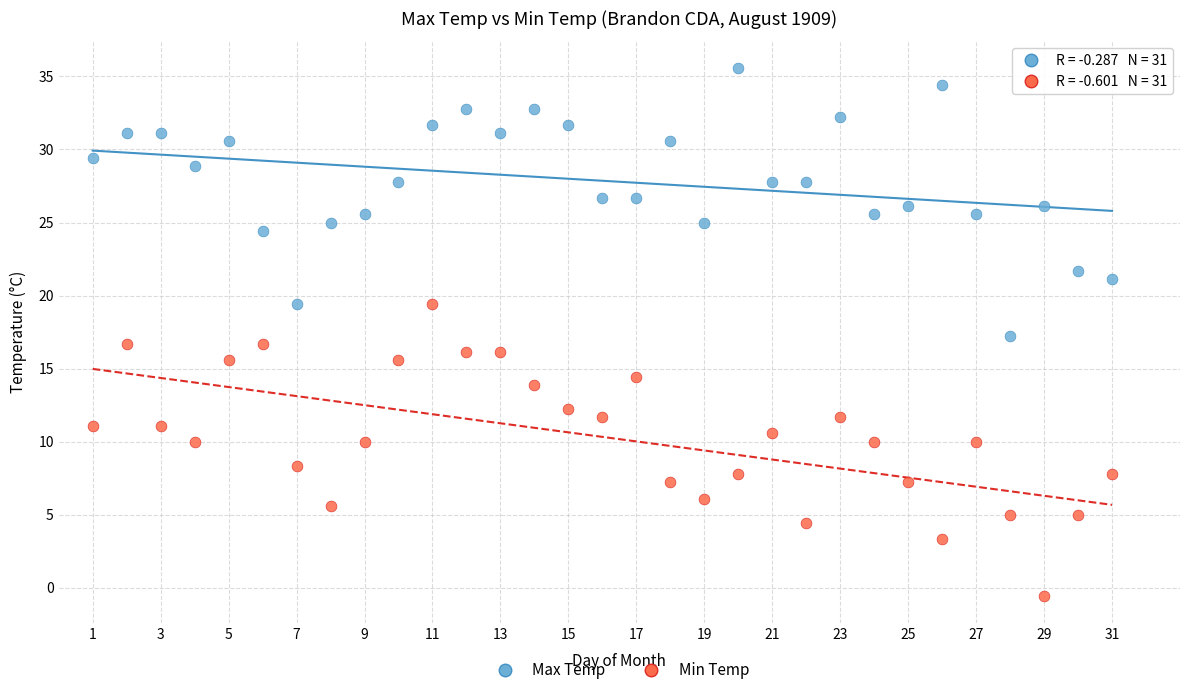

Which series contains the lowest Y value?

Min Temp